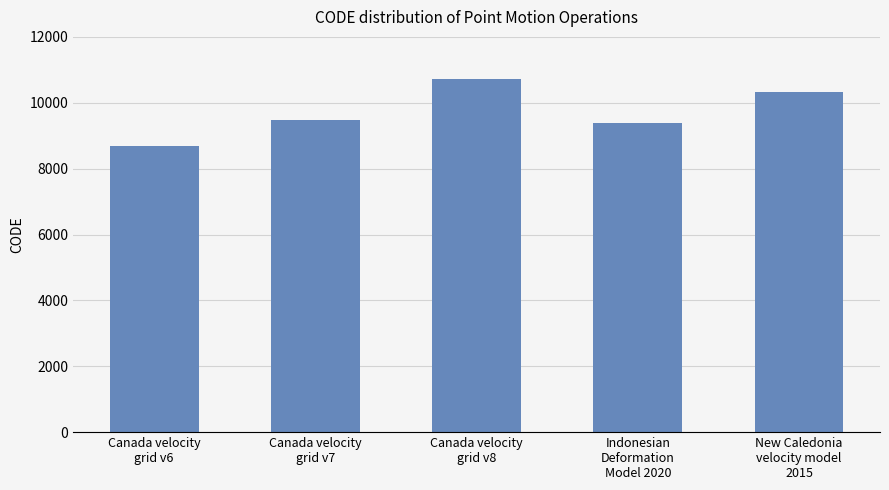

List the labels in order of value, smallest first.

Canada velocity
grid v6, Indonesian
Deformation
Model 2020, Canada velocity
grid v7, New Caledonia
velocity model
2015, Canada velocity
grid v8